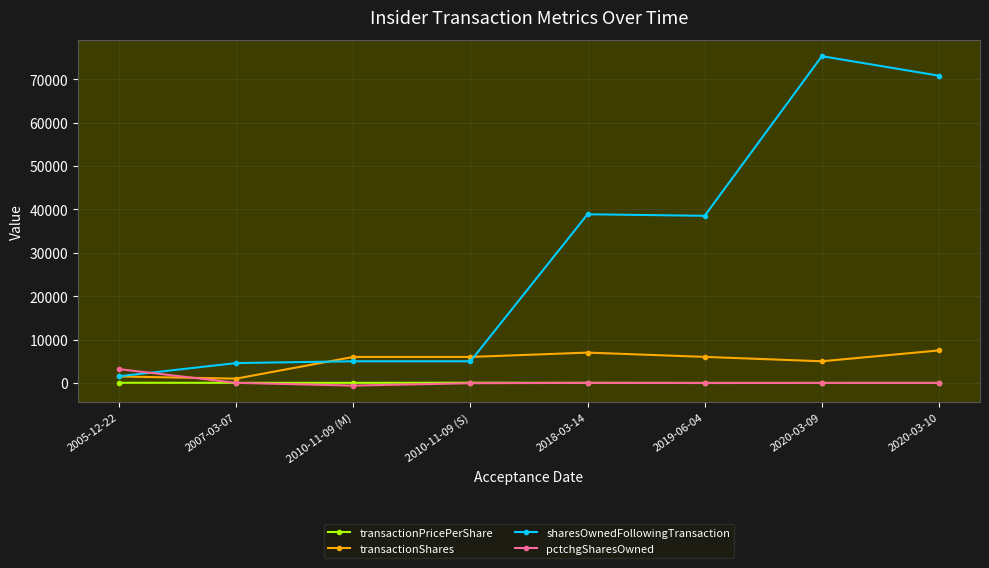

List the series in order of their peak value, lowest first.

transactionPricePerShare, pctchgSharesOwned, transactionShares, sharesOwnedFollowingTransaction